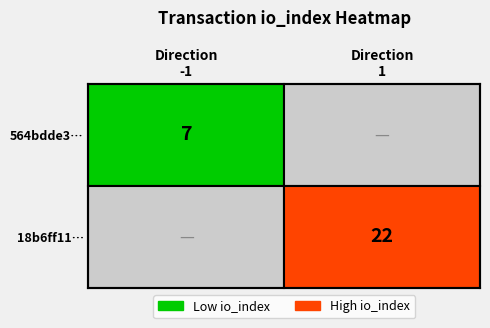

Between io_index and direction, which is larger?

io_index